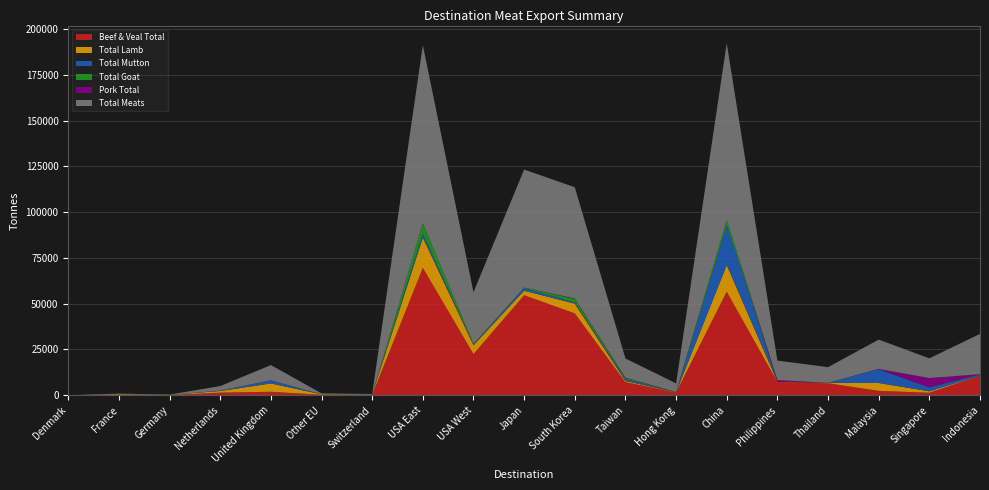

Reading right to left, transcribe all the data shown in this chart.

Beef & Veal Total: Indonesia=10680.5	Singapore=1356.1	Malaysia=2391.9	Thailand=6542.6	Philippines=7223.6	China=56543.7	Hong Kong=1495.9	Taiwan=7153.1	South Korea=44699.0	Japan=54639.4	USA West=22480.1	USA East=69579.8	Switzerland=164.1	Other EU=246.6	United Kingdom=1891.1	Netherlands=1422.1	Germany=75.3	France=2.6	Denmark=0.9
Total Lamb: Indonesia=89.9	Singapore=797.5	Malaysia=4290.7	Thailand=201.4	Philippines=150.2	China=14548.3	Hong Kong=167.1	Taiwan=610.0	South Korea=5322.7	Japan=2464.6	USA West=4815.2	USA East=16532.1	Switzerland=175.8	Other EU=248.0	United Kingdom=4564.5	Netherlands=892.1	Germany=96.2	France=446.2	Denmark=0.0
Total Mutton: Indonesia=583.9	Singapore=2141.7	Malaysia=7505.5	Thailand=28.8	Philippines=0.0	China=21788.2	Hong Kong=29.8	Taiwan=944.2	South Korea=616.1	Japan=1427.2	USA West=371.6	USA East=2074.3	Switzerland=2.6	Other EU=0.0	United Kingdom=1701.6	Netherlands=187.3	Germany=14.0	France=0.0	Denmark=0.0
Total Goat: Indonesia=123.4	Singapore=6.1	Malaysia=20.5	Thailand=0.0	Philippines=0.0	China=2812.4	Hong Kong=11.8	Taiwan=711.1	South Korea=2012.8	Japan=289.1	USA West=366.7	USA East=5821.6	Switzerland=0.0	Other EU=0.0	United Kingdom=23.0	Netherlands=0.0	Germany=0.6	France=0.0	Denmark=0.0
Pork Total: Indonesia=0.0	Singapore=5093.5	Malaysia=153.4	Thailand=0.0	Philippines=906.5	China=0.0	Hong Kong=53.7	Taiwan=185.2	South Korea=194.8	Japan=1.2	USA West=0.0	USA East=0.0	Switzerland=0.0	Other EU=0.0	United Kingdom=0.0	Netherlands=0.0	Germany=0.0	France=0.0	Denmark=0.0
Total Meats: Indonesia=22040.4	Singapore=10762.1	Malaysia=16030.9	Thailand=8559.4	Philippines=10657.8	China=96613.4	Hong Kong=4716.2	Taiwan=10487.7	South Korea=60756.0	Japan=64461.0	USA West=28261.4	USA East=97230.0	Switzerland=342.5	Other EU=530.9	United Kingdom=8298.1	Netherlands=2503.5	Germany=186.1	France=448.8	Denmark=0.9